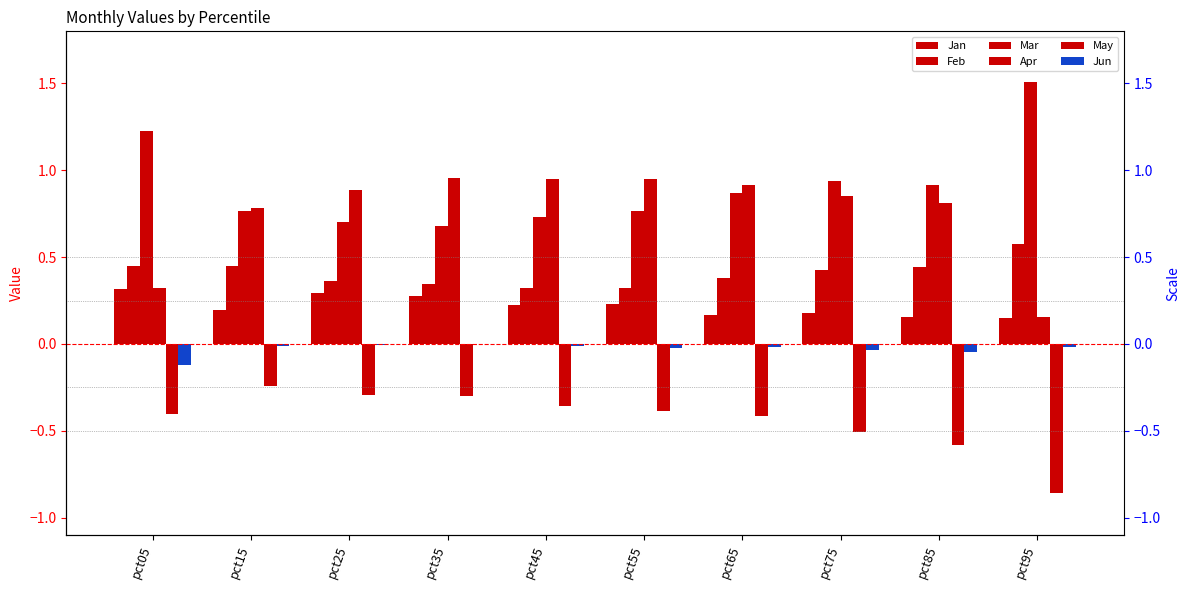

True or false: Jun has a value of -0.1 at pct05.

True